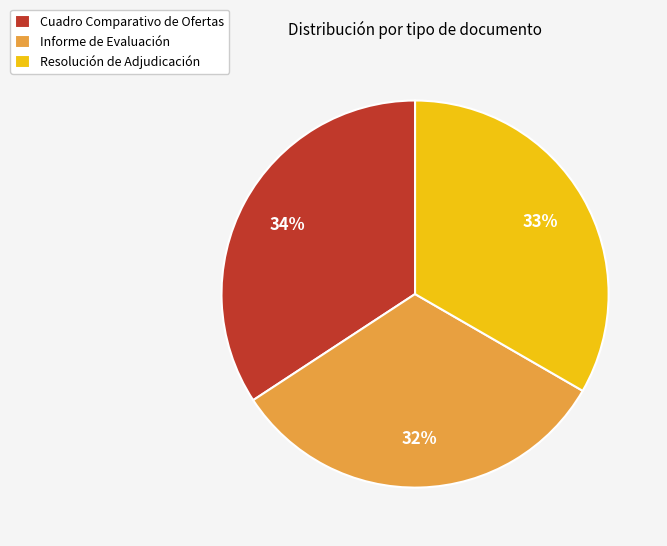

What is the largest slice in the pie chart?

Cuadro Comparativo de Ofertas